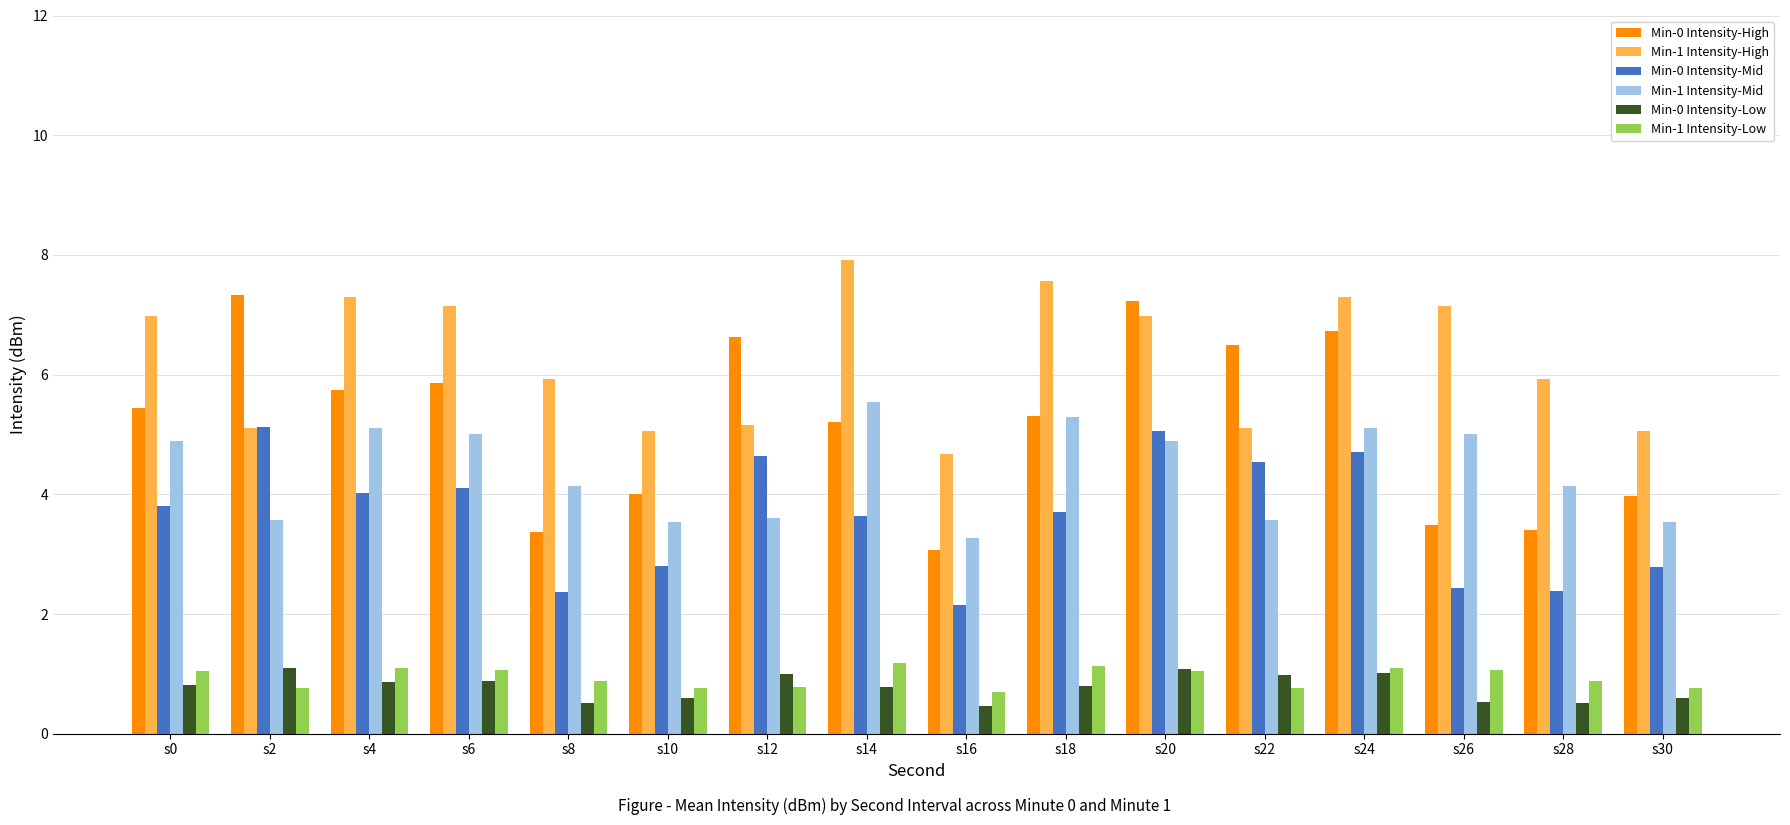

What is the greatest value displayed?

7.9